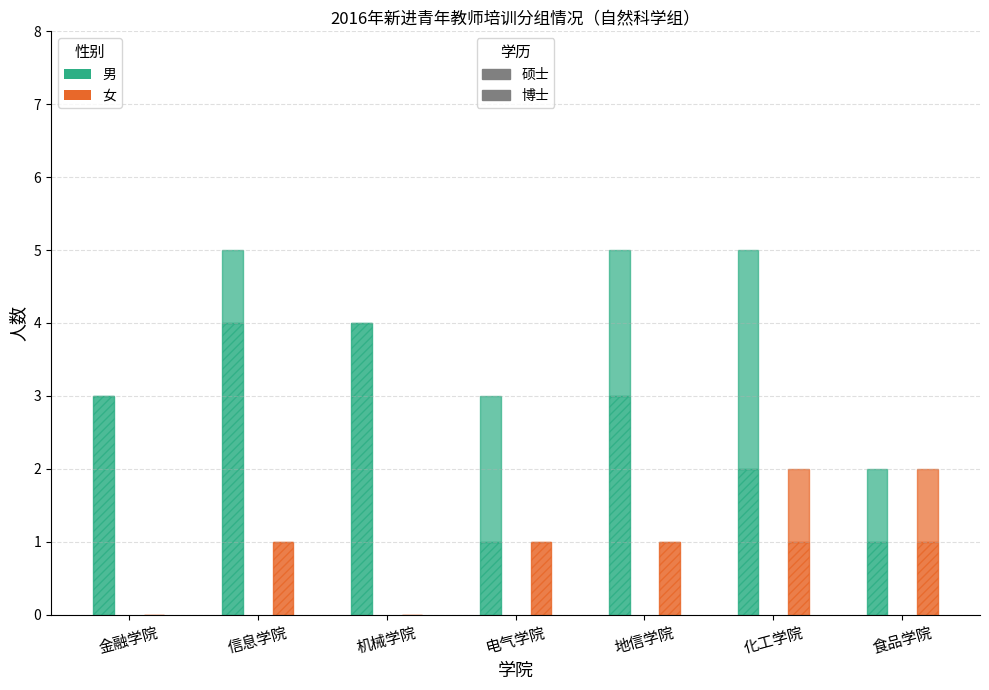

Is the value of 男-硕士 at 金融学院 greater than the value of 女-硕士 at 金融学院?

Yes